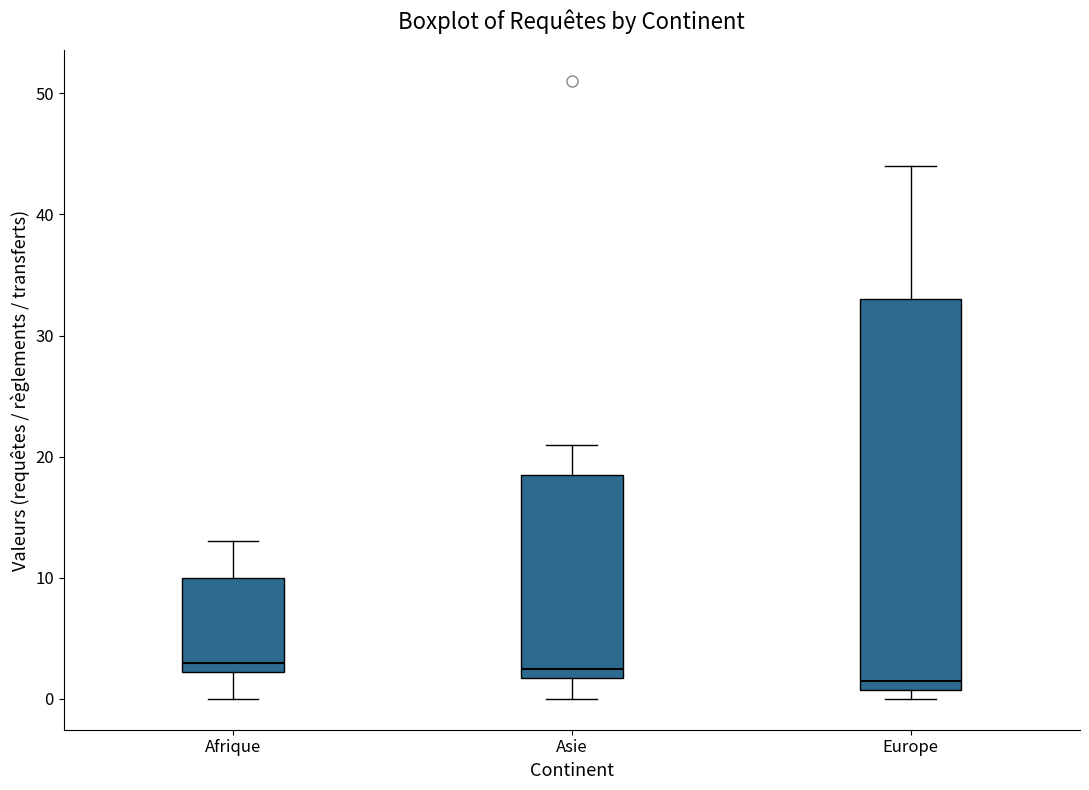

Which box is the tallest, from its lower edge to its upper edge?

Europe